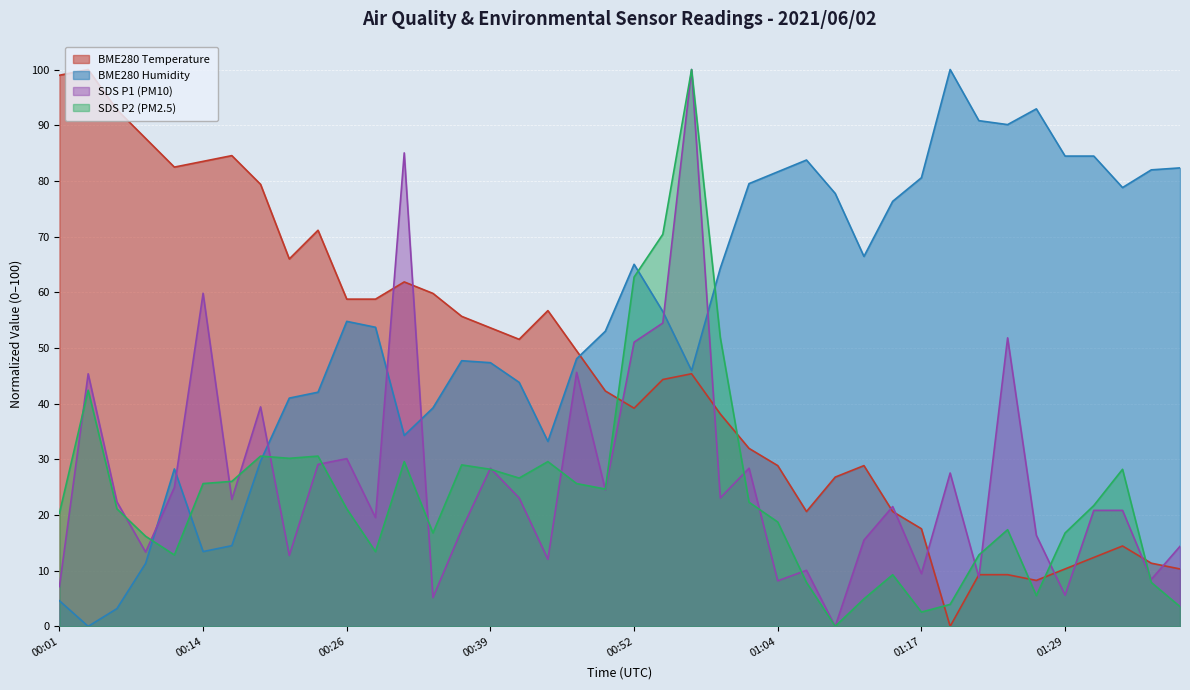

Between 01:12 and 01:02, which is larger?

01:02